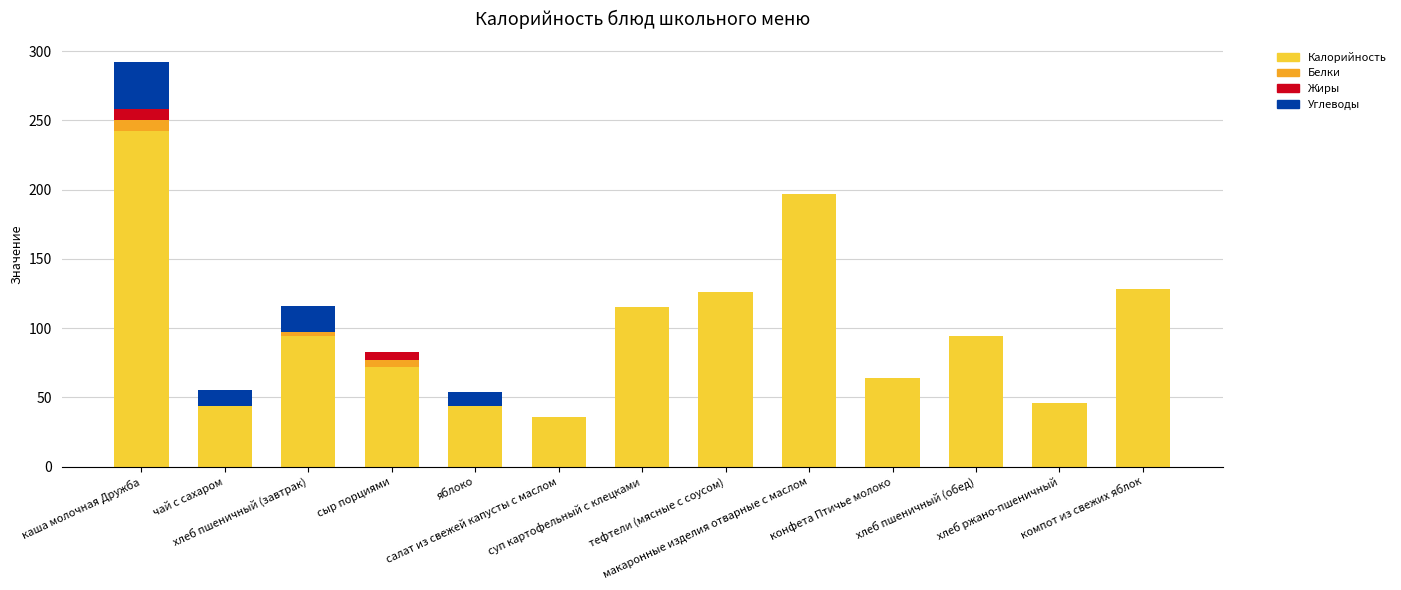

True or false: Жиры has a value of 5 at яблоко.

False